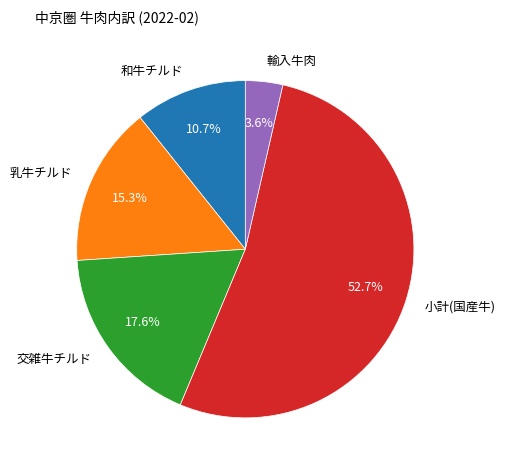

What is the majority slice?

小計(国産牛)